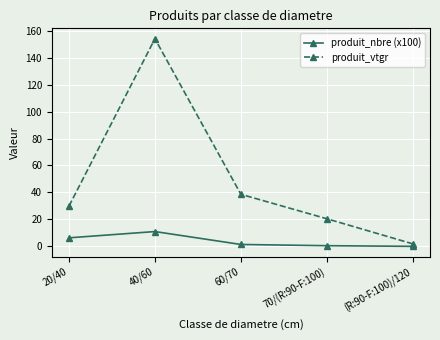

What are all the series names shown in the legend?

produit_nbre (x100), produit_vtgr